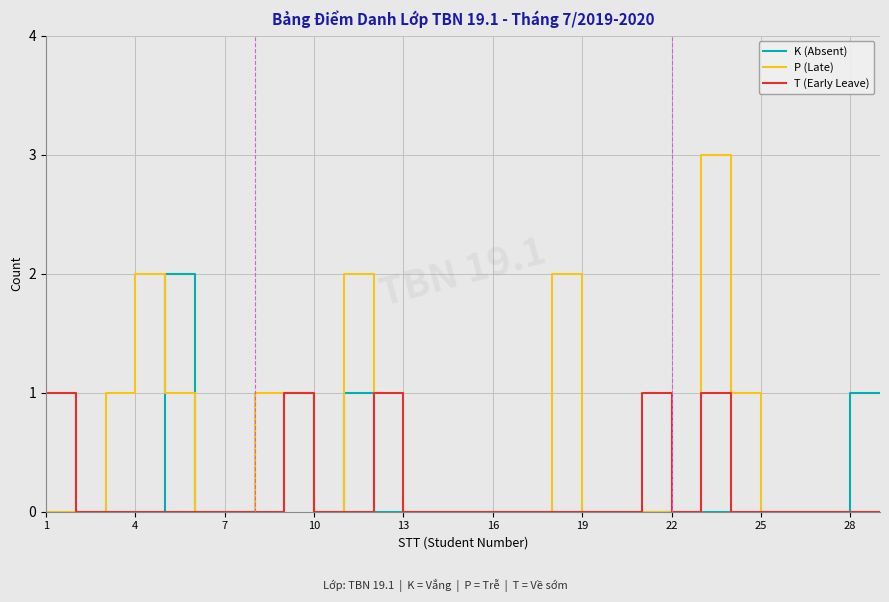

Reading left to right, extract all data points from this chart.

K (Absent): 1	0	0	0	2	0	0	0	1	0	1	0	0	0	0	0	0	0	0	0	0	0	0	0	0	0	0	1	1
P (Late): 0	0	1	2	1	0	0	1	1	0	2	1	0	0	0	0	0	2	0	0	0	0	3	1	0	0	0	0	0
T (Early Leave): 1	0	0	0	0	0	0	0	1	0	0	1	0	0	0	0	0	0	0	0	1	0	1	0	0	0	0	0	0